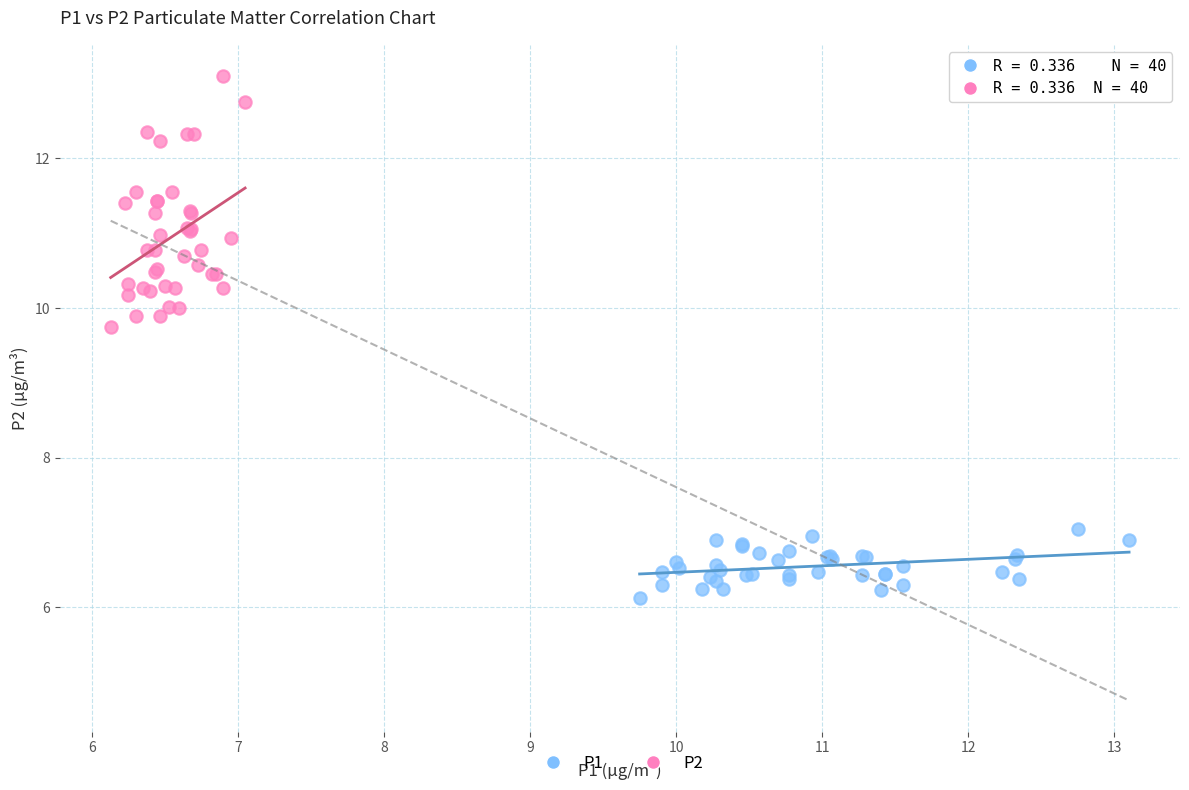

Which series reaches the minimum Y coordinate?

P1